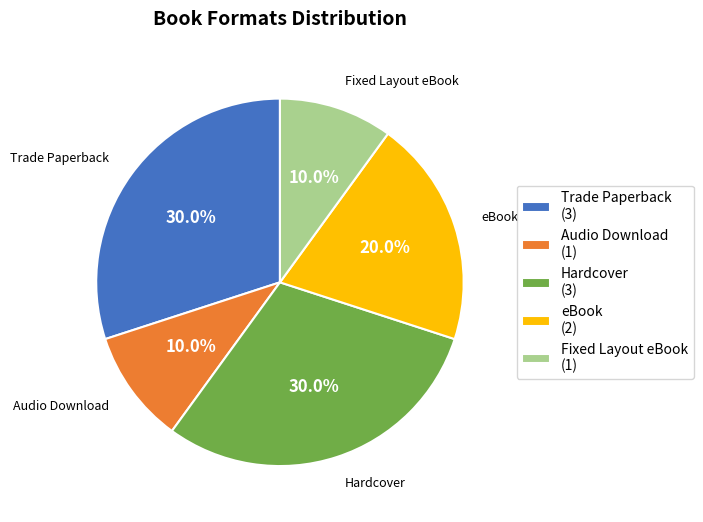

What percentage is NOT represented by Fixed Layout eBook (1)?

90.0%